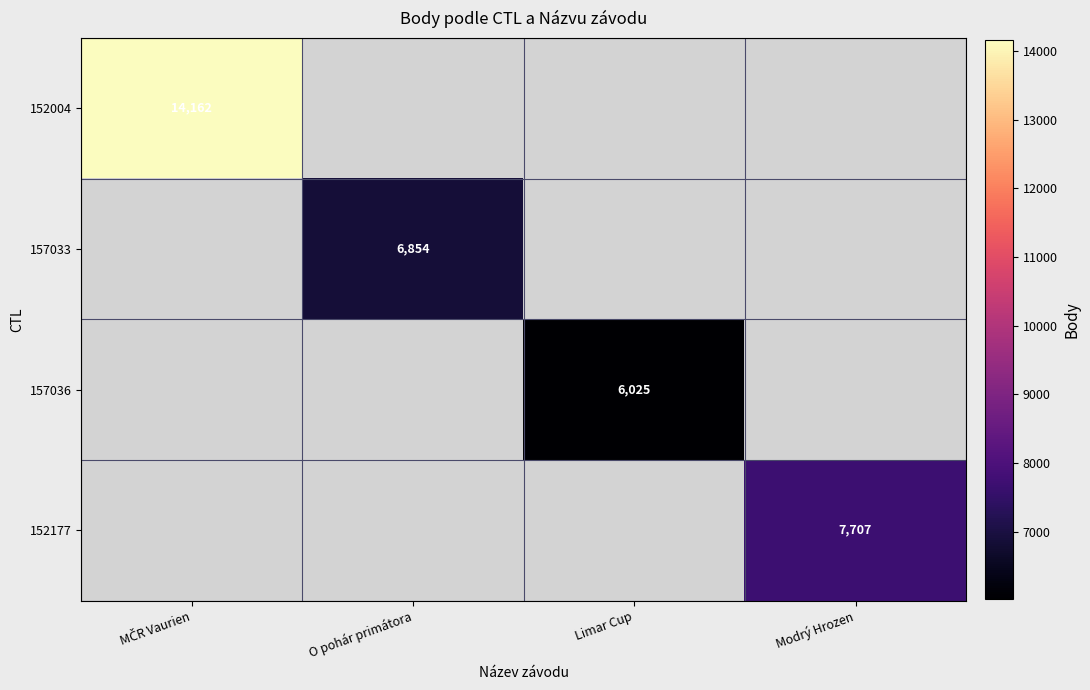

True or false: 157036 has a value of 2818 at Limar Cup.

False